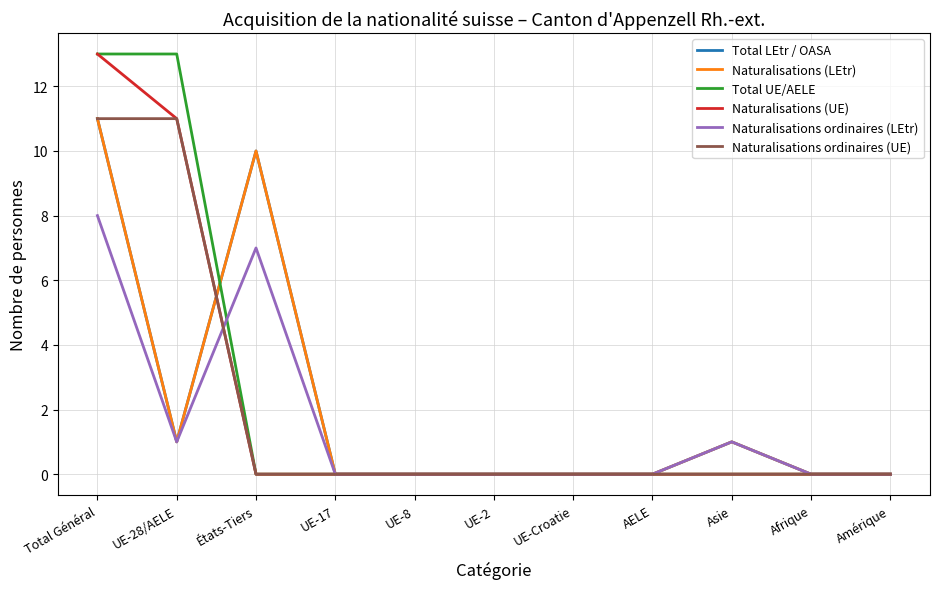

Does the chart display data point markers on the line(s)?

No